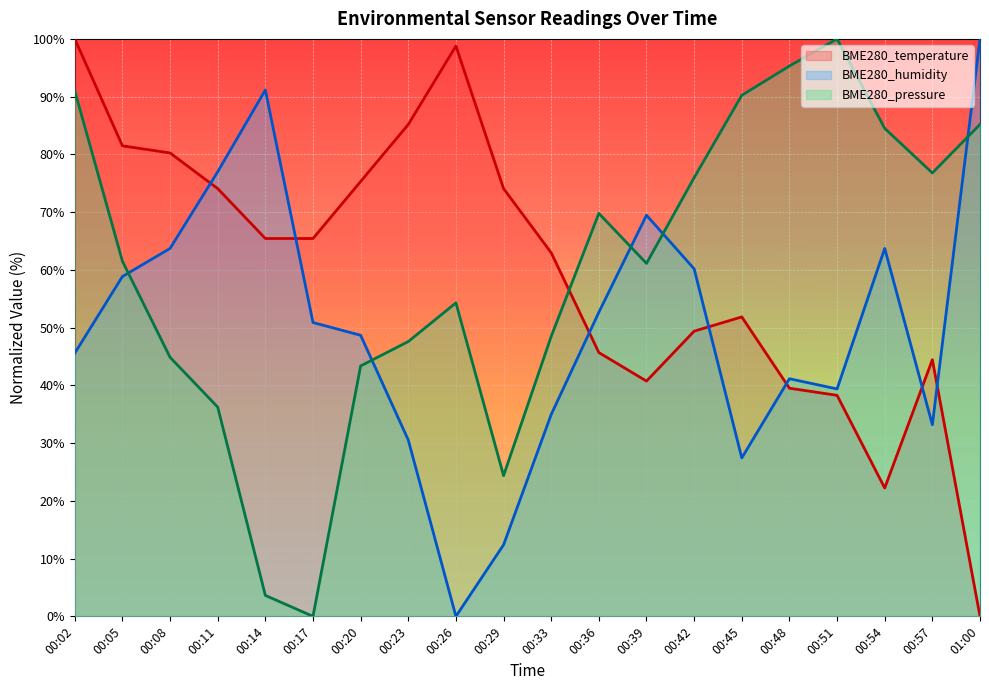

At which category is the sum across all series the highest?

00:02